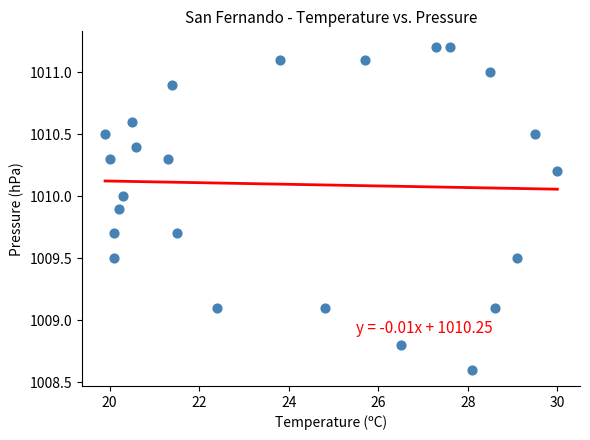

What is the range of X values (max minus min)?

10.1